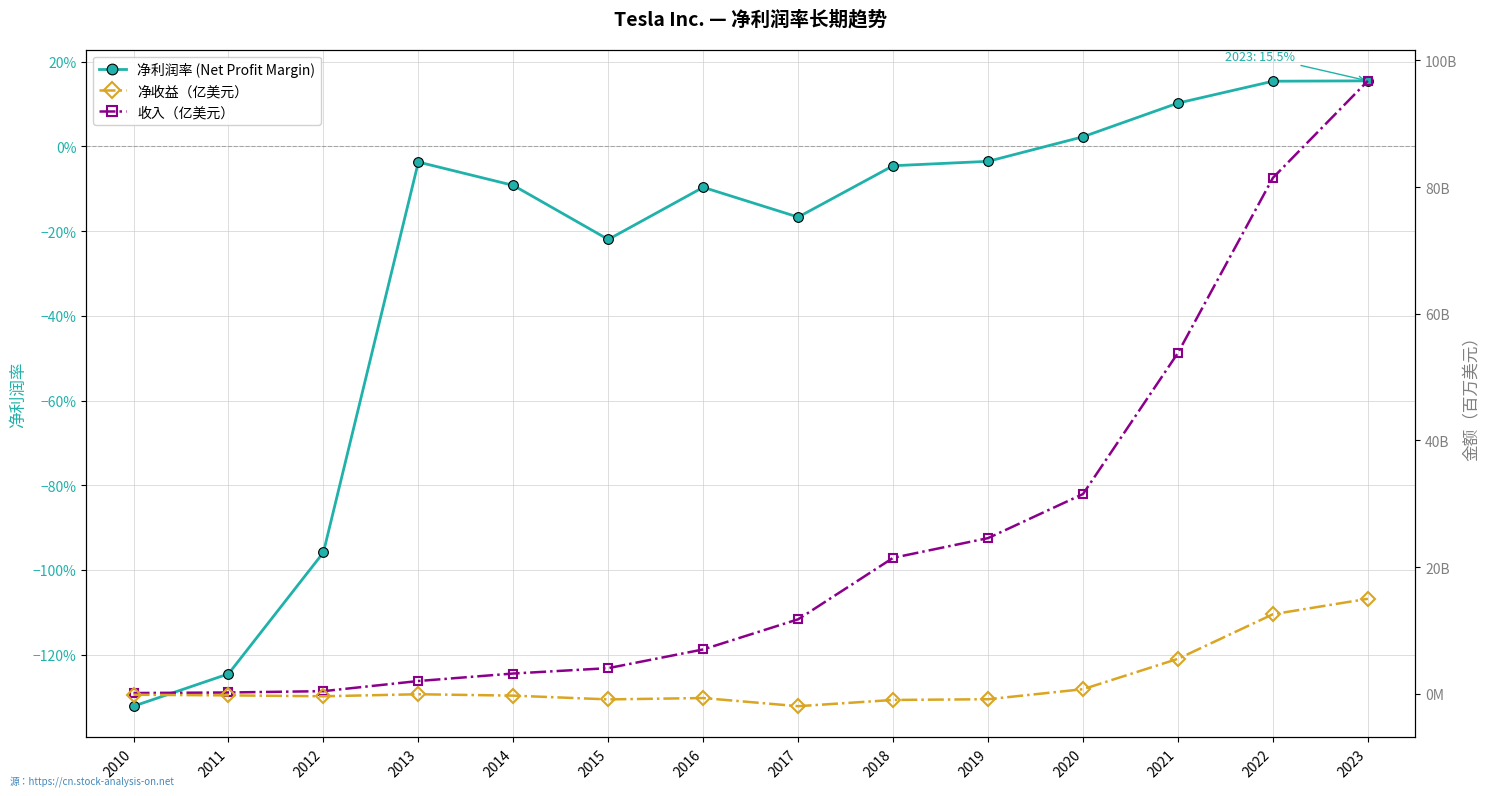

List the series in order of their peak value, lowest first.

净利润率 (Net Profit Margin), 净收益（亿美元）, 收入（亿美元）